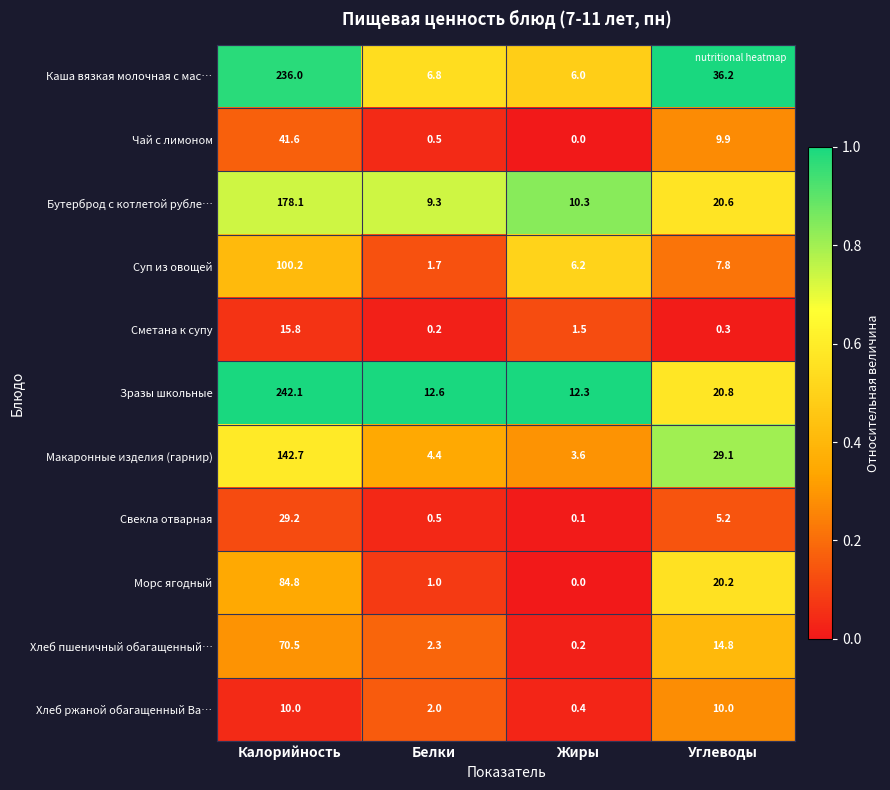

What is the difference between the maximum and second lowest values in the Свекла отварная series?

28.7